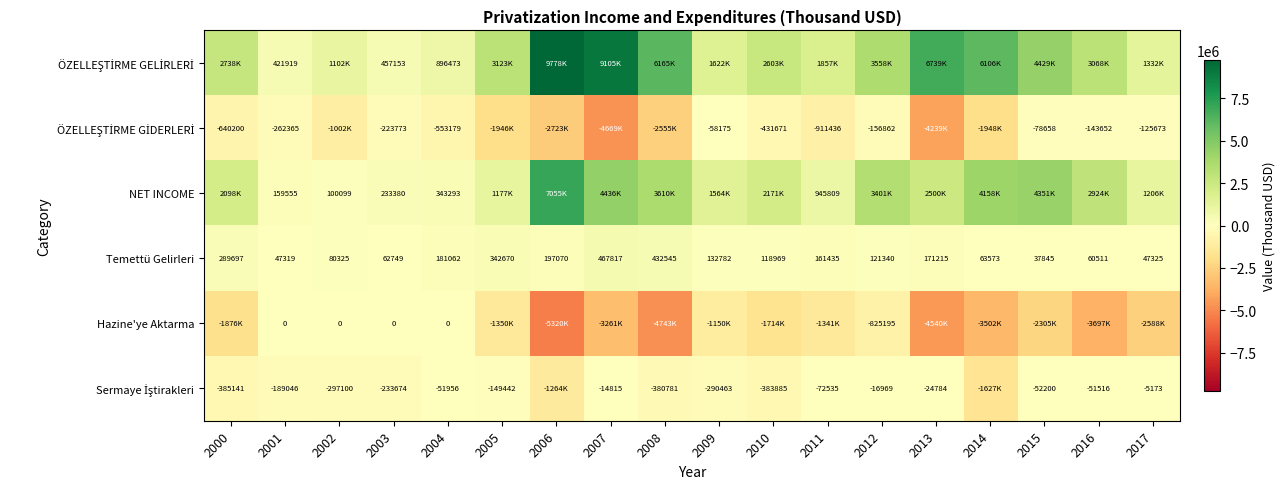

The value of Sermaye İştirakleri at 2015 is -52199.9. True or false?

True